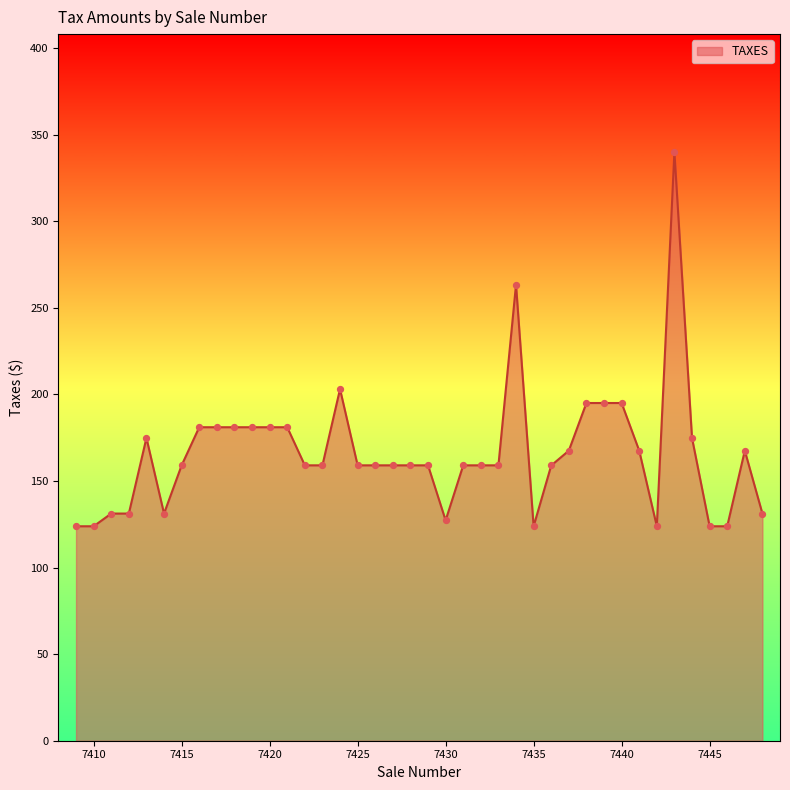

What is the difference between the maximum and minimum values?

216.2